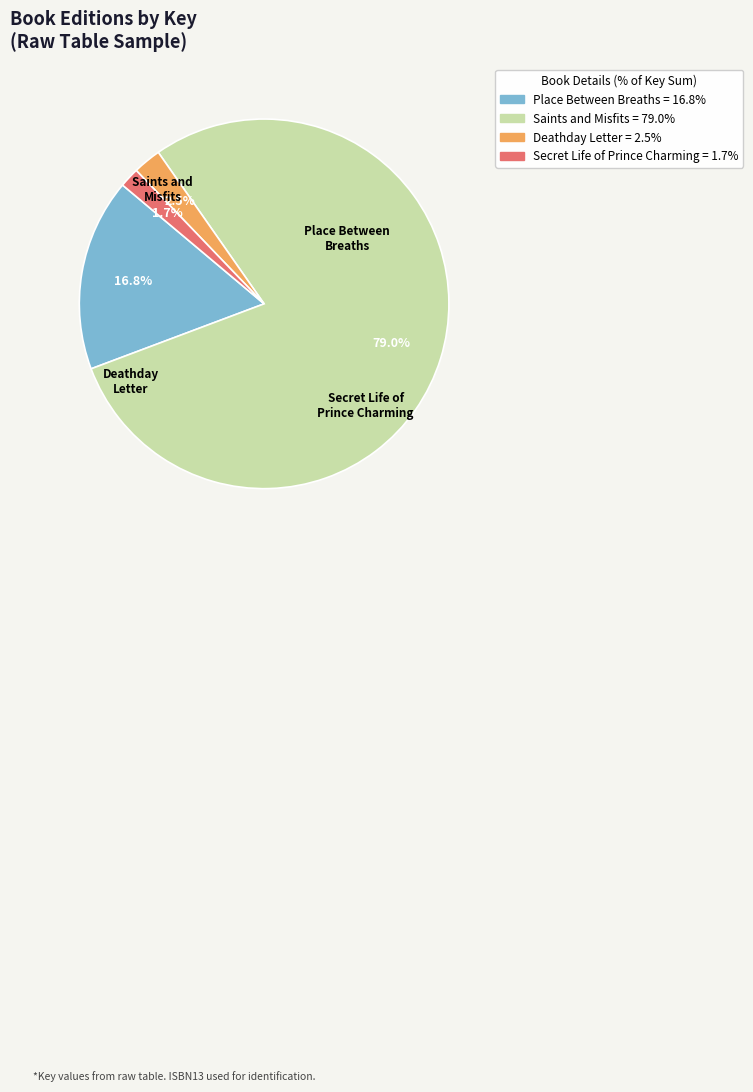

Approximately how many times larger is the value at Saints and Misfits compared to Place Between Breaths?

4.7